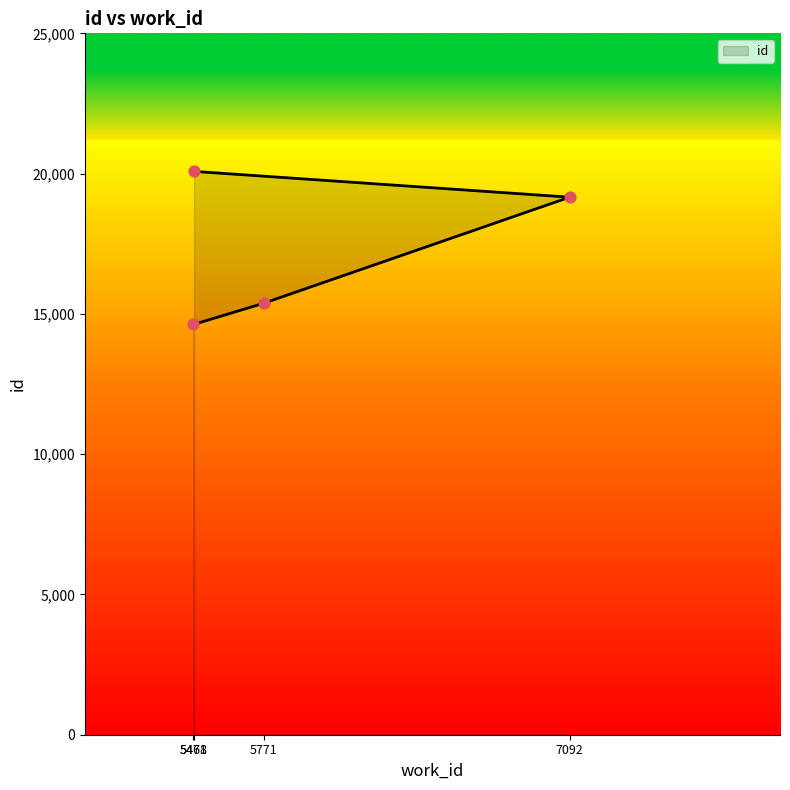

What is the change in value from 7092 to 5471?

+919